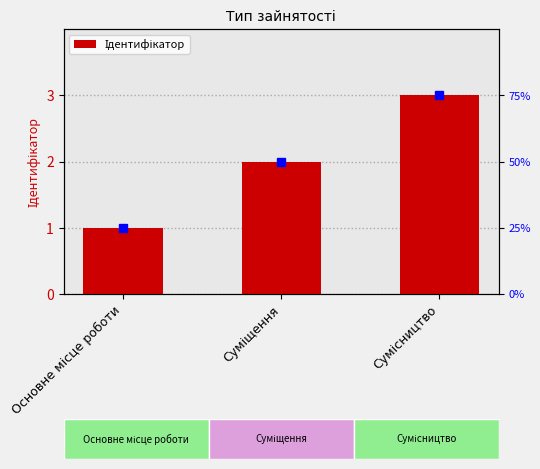

Are the bars grouped side by side (vs. stacked)?

No